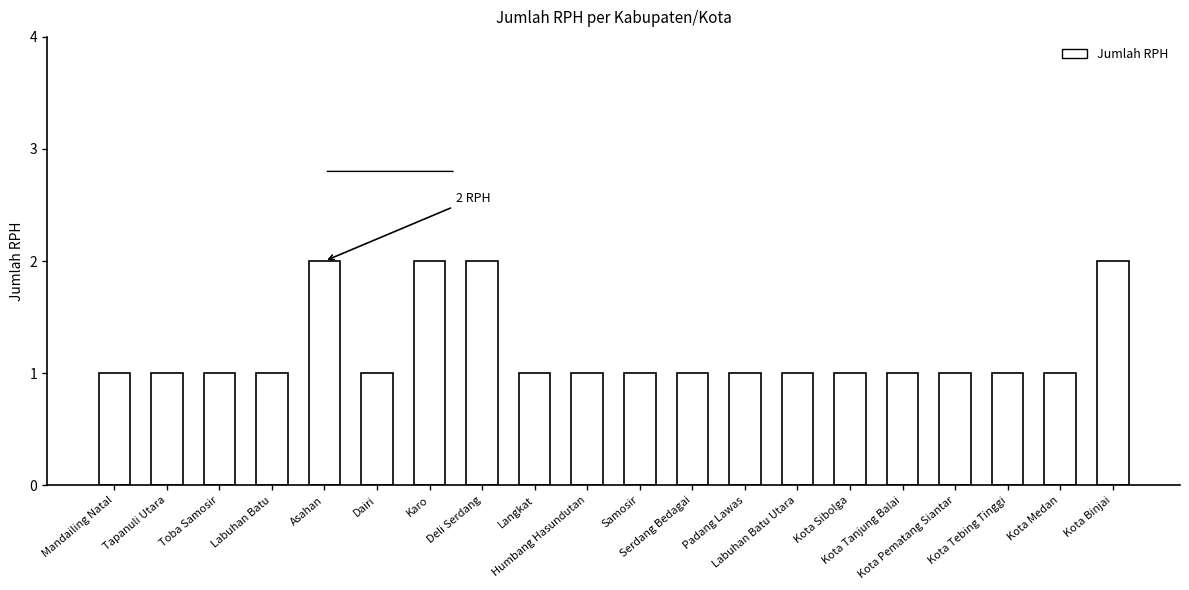

What is the value of the 13th bar from the left?

1